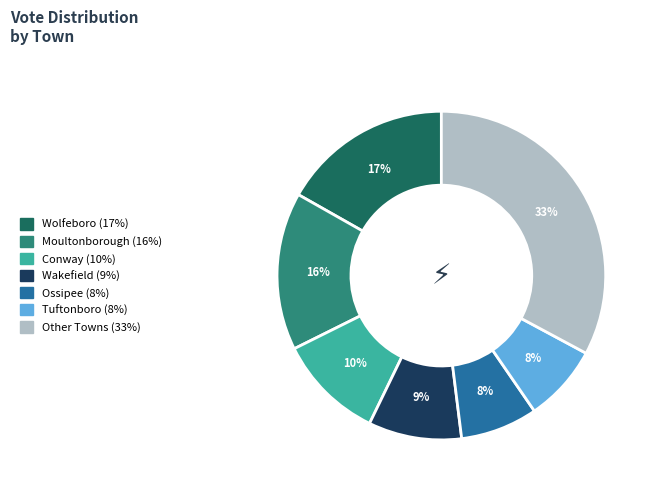

To the nearest percent, what is the average slice percentage?

14%